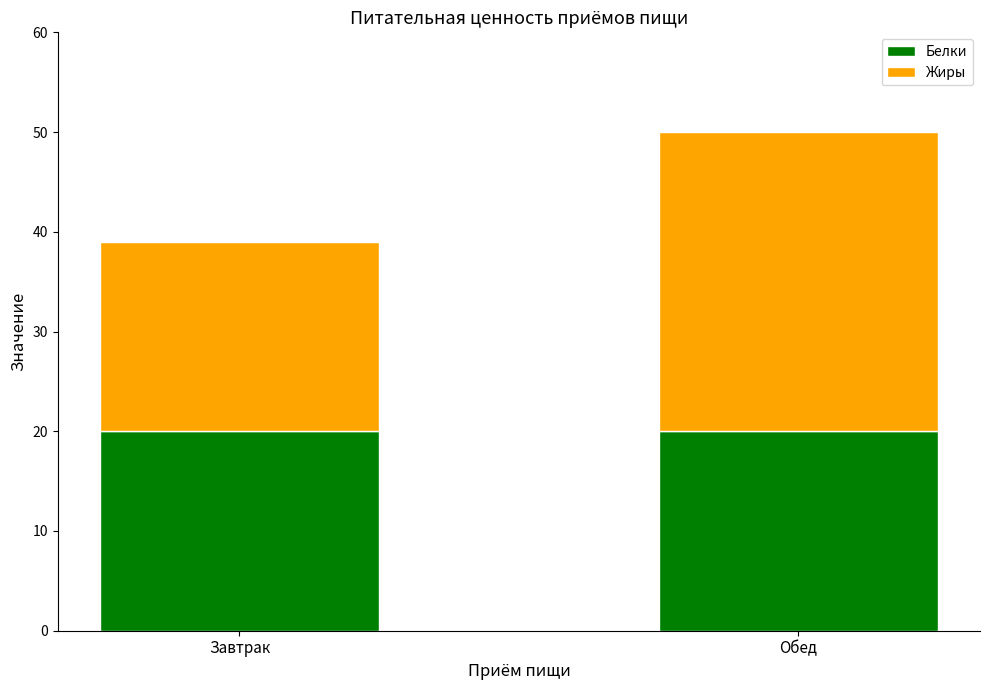

Are the bars horizontal?

No